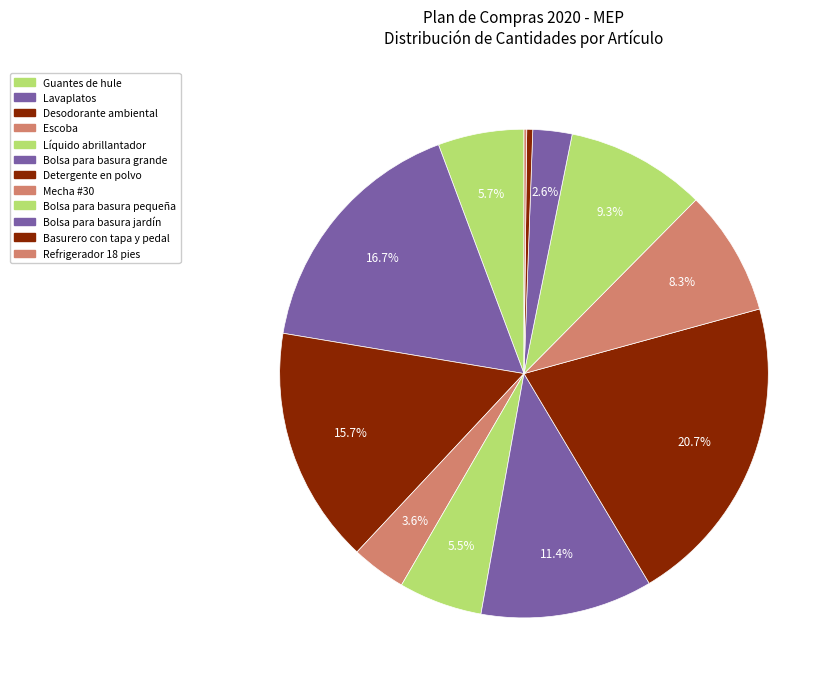

Which slice is the largest?

Detergente en polvo